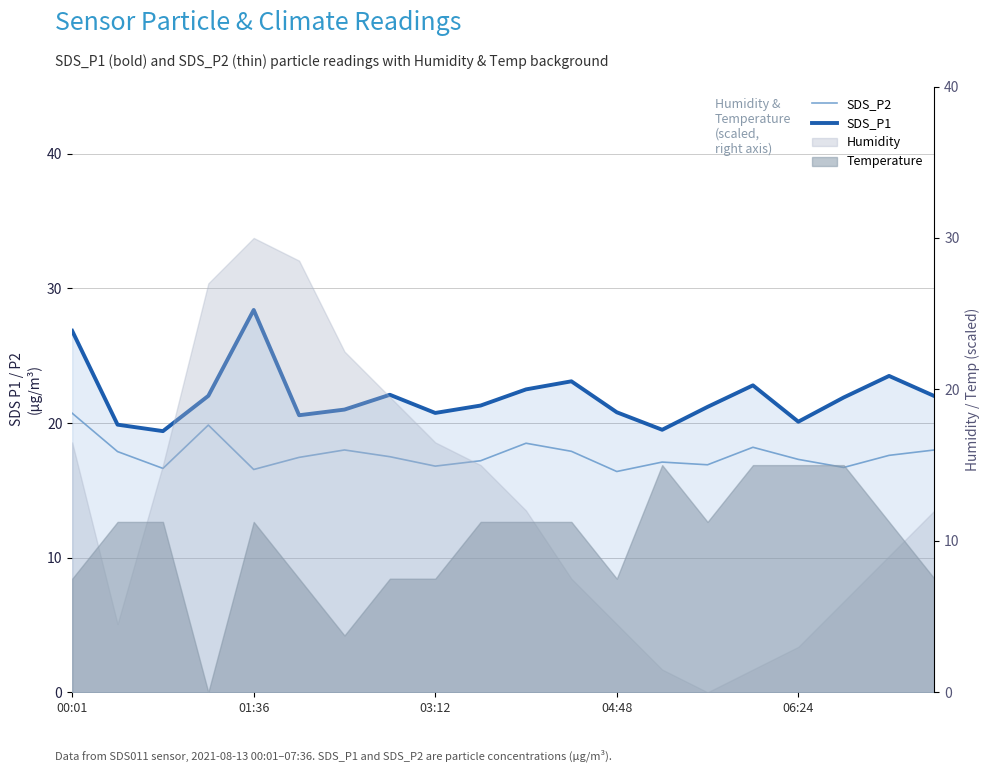

What is the maximum value for SDS_P2?

20.7